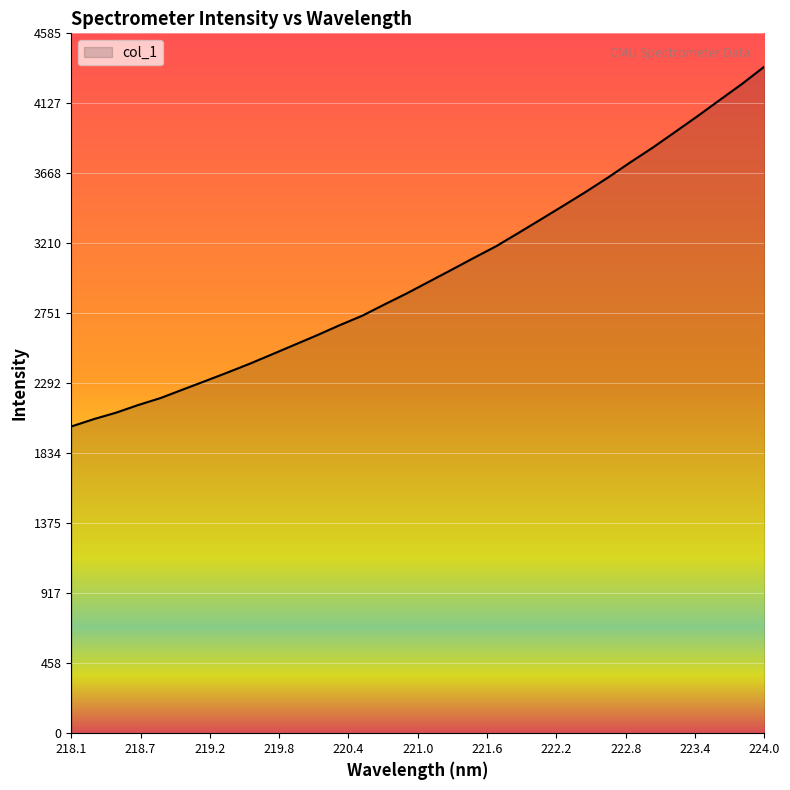

What is the greatest value displayed?

4367.6